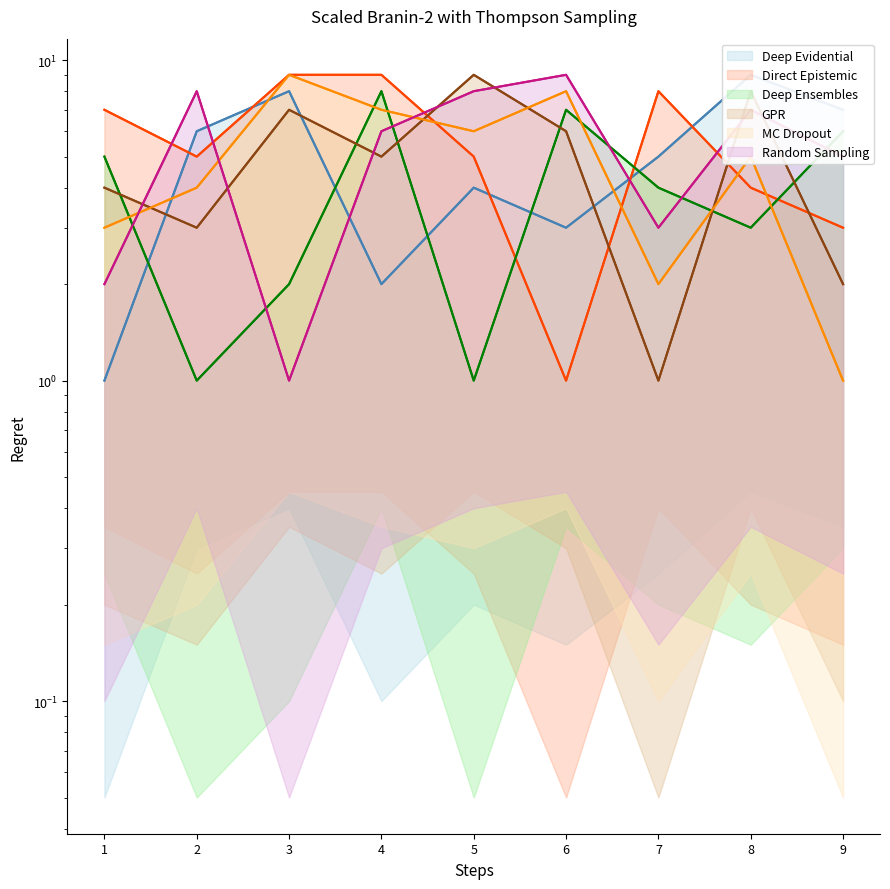

True or false: Deep Ensembles and Deep Evidential intersect in this chart.

True